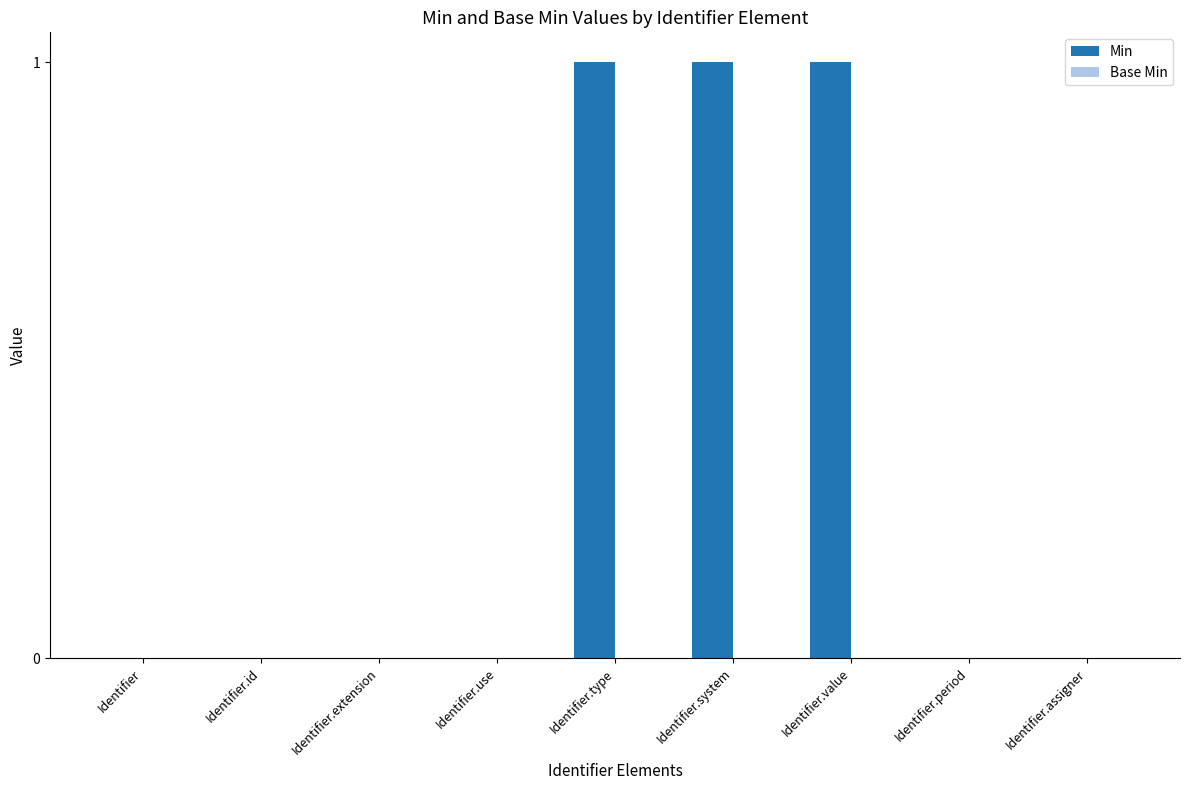

True or false: the data shows 0 at Identifier.assigner.

True